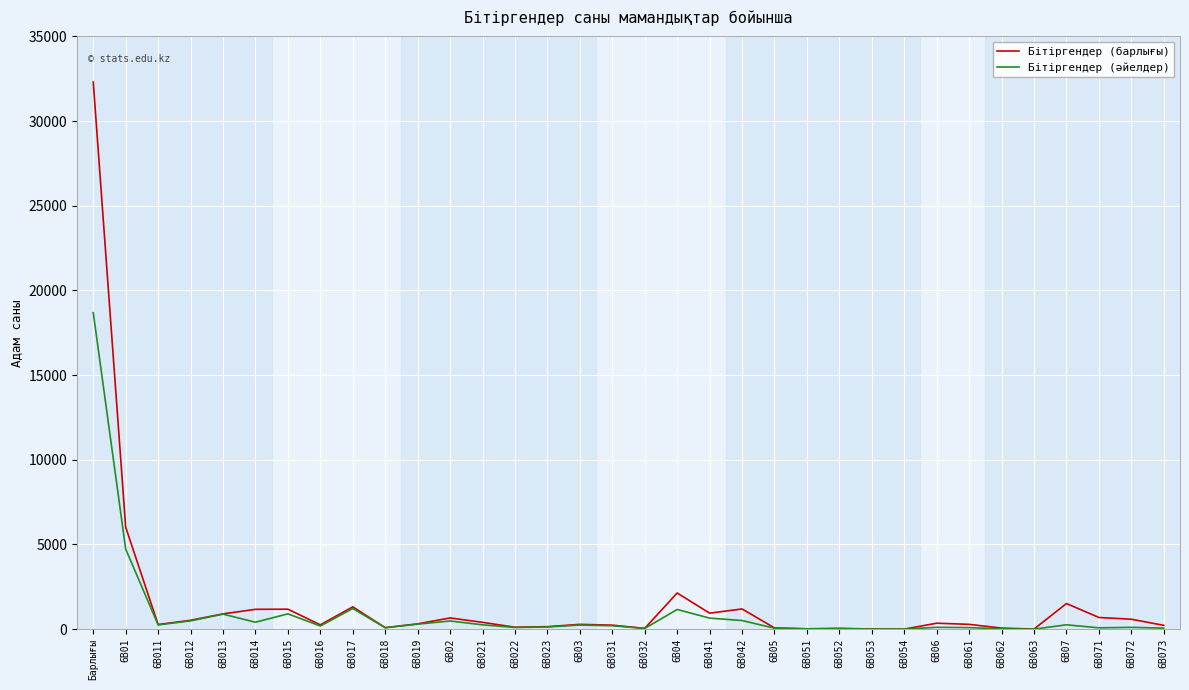

What is the difference between the maximum and minimum values in the Бітіргендер (барлығы) series?

32297